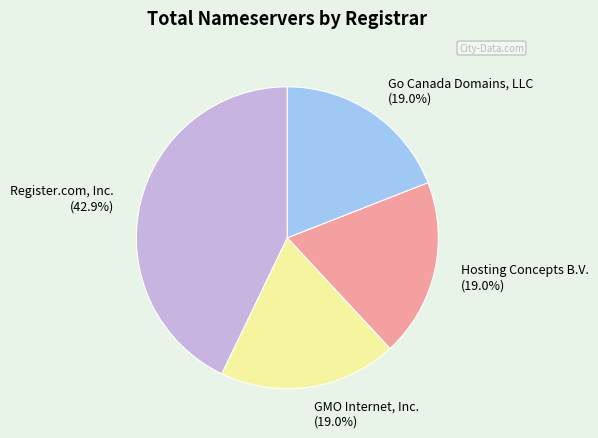

Do GMO Internet, Inc. (19.0%) and Hosting Concepts B.V. (19.0%) together represent more than half of the pie?

No